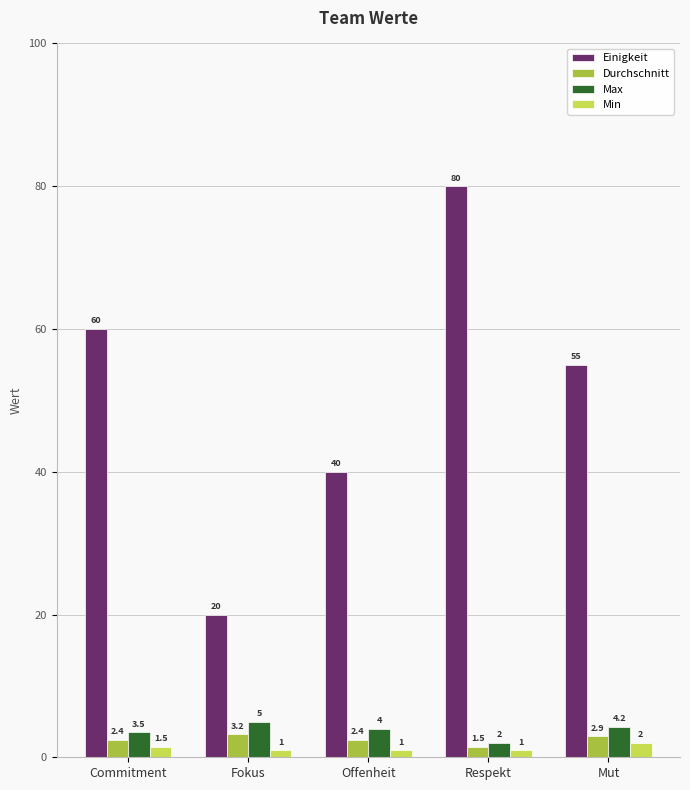

Between Commitment and Fokus, which series saw the biggest shift?

Einigkeit